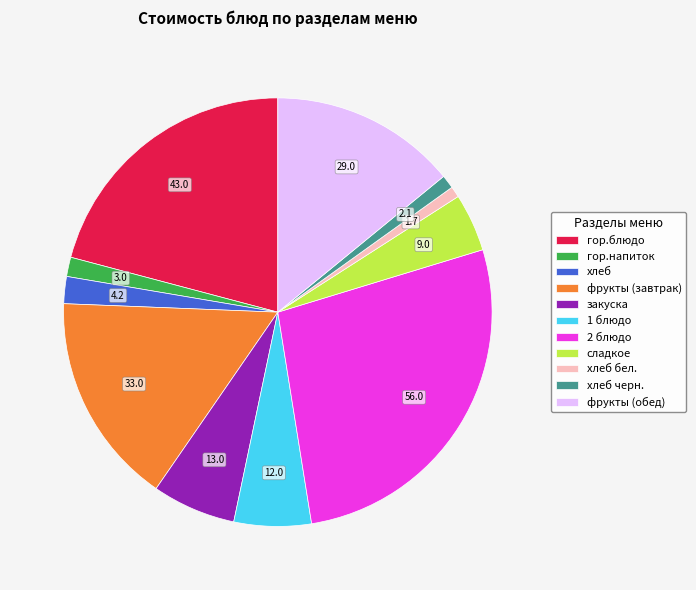

Is there a majority slice in this chart?

No